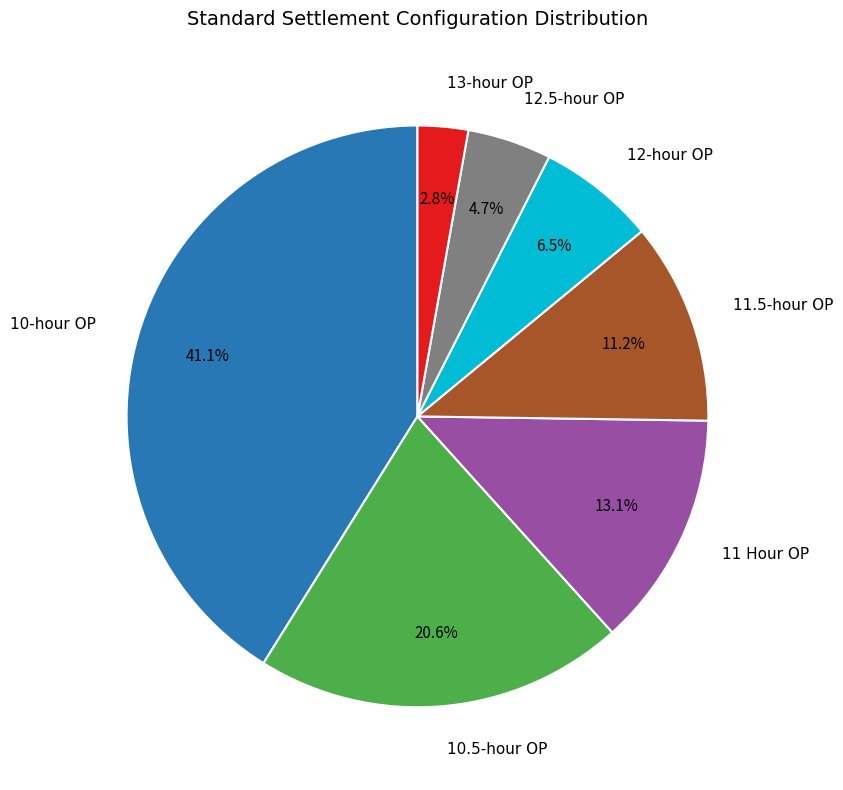

Which has a higher value, 11 Hour OP or 10.5-hour OP?

10.5-hour OP